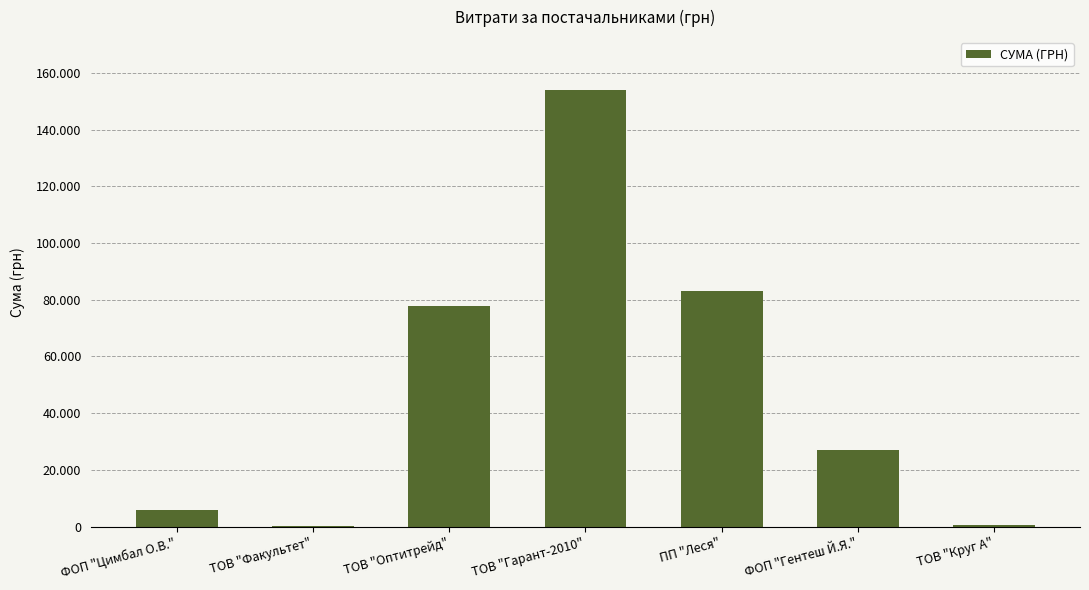

Reading right to left, extract all data points from this chart.

ТОВ "Круг А"=668.1	ФОП "Гентеш Й.Я."=26852.1	ПП "Леся"=82965.5	ТОВ "Гарант-2010"=154129.6	ТОВ "Оптитрейд"=77813.3	ТОВ "Факультет"=215.0	ФОП "Цимбал О.В."=5985.0